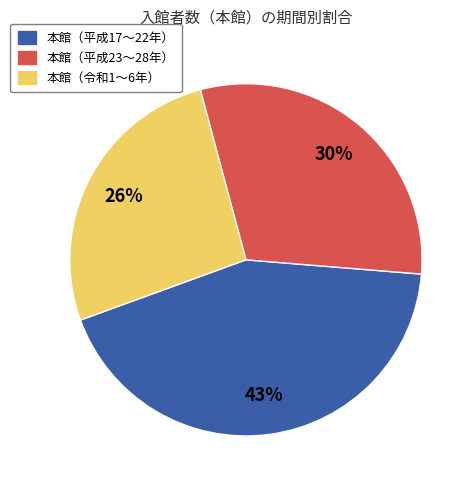

Does any single category account for the majority?

No